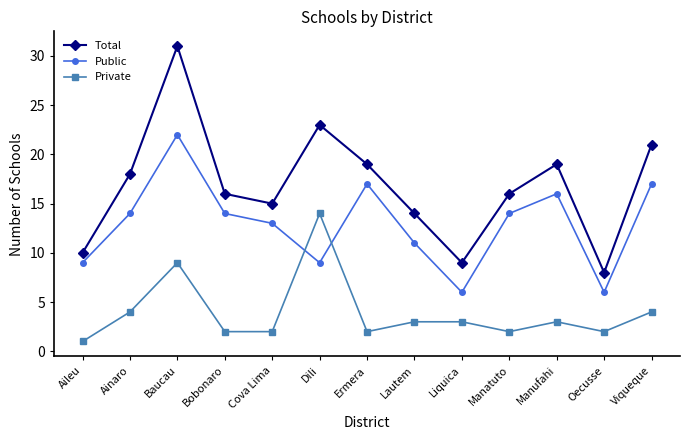

True or false: Private has a value of 2 at Liquica.

False